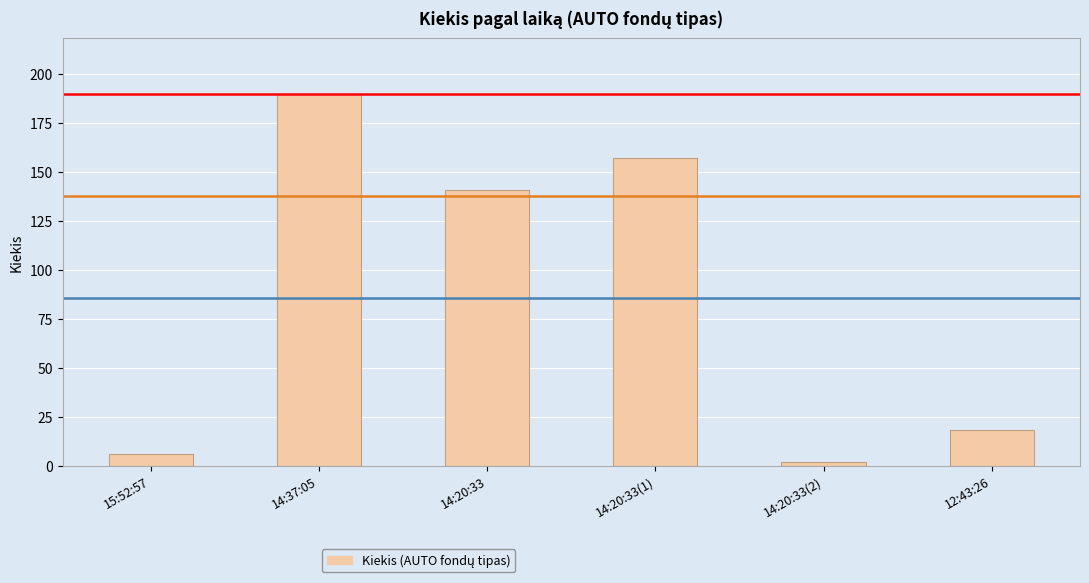

The value at 12:43:26 is 6. True or false?

False